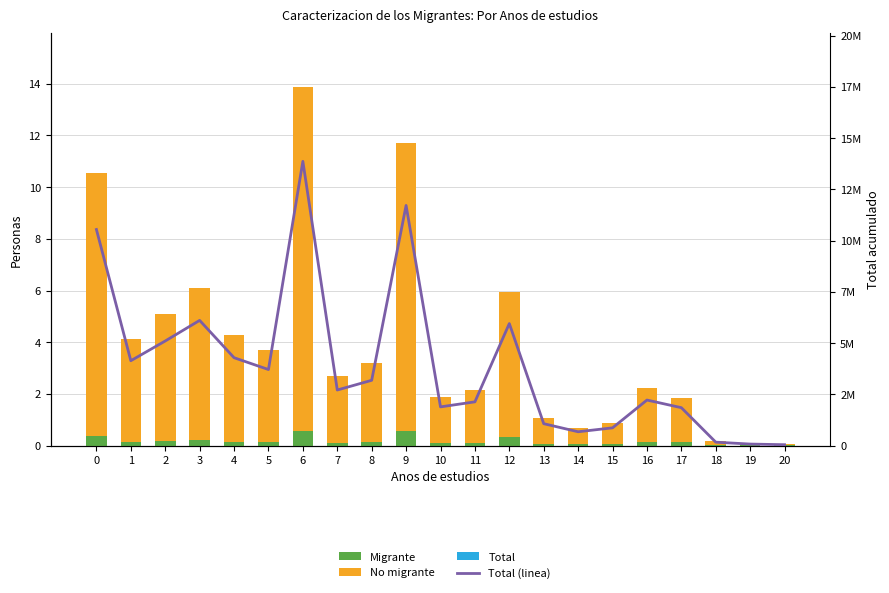

Which label corresponds to the largest value in the chart?

6